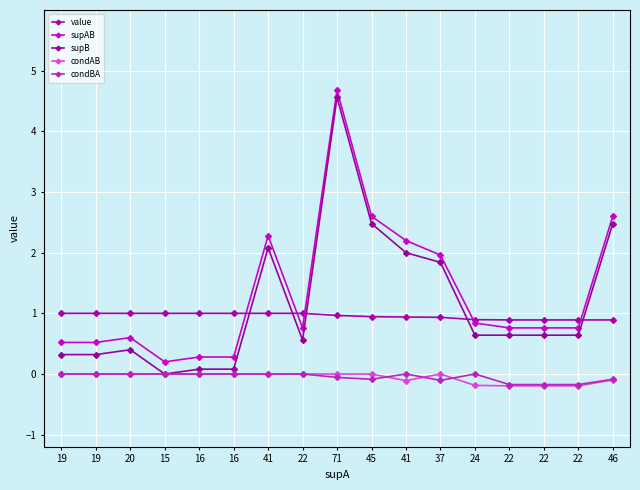

Is it true that supB equals 0.7 at 22?

False